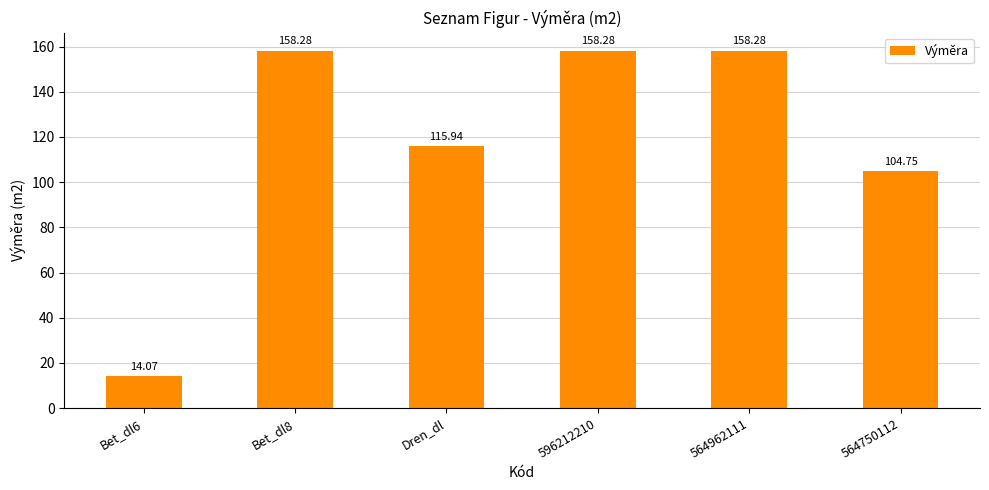

Reading left to right, transcribe all the data shown in this chart.

14.1	158.3	115.9	158.3	158.3	104.8